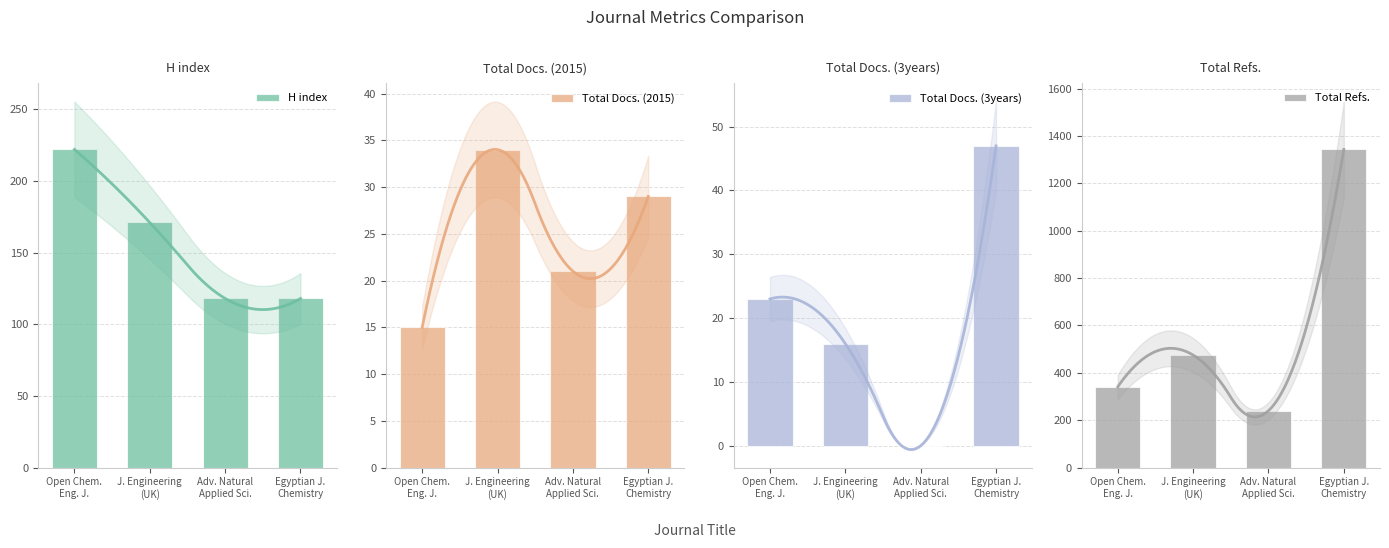

Between Adv. Natural
Applied Sci. and Egyptian J.
Chemistry, which series saw the biggest shift?

Total Refs.